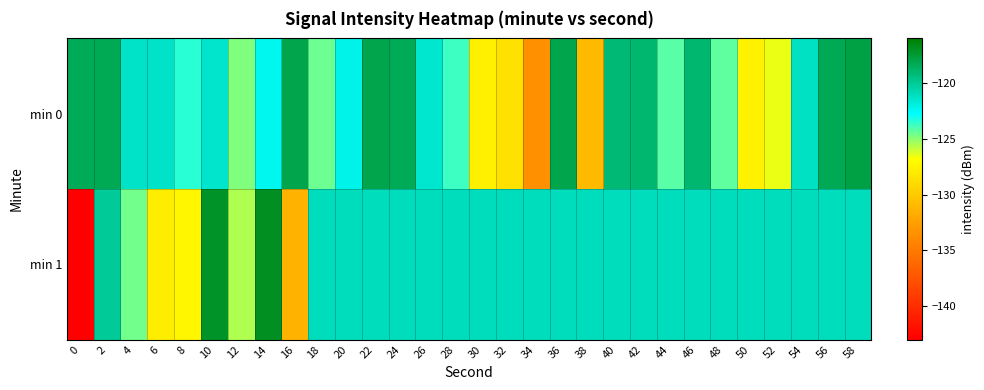

What is the greatest value displayed?

-116.9